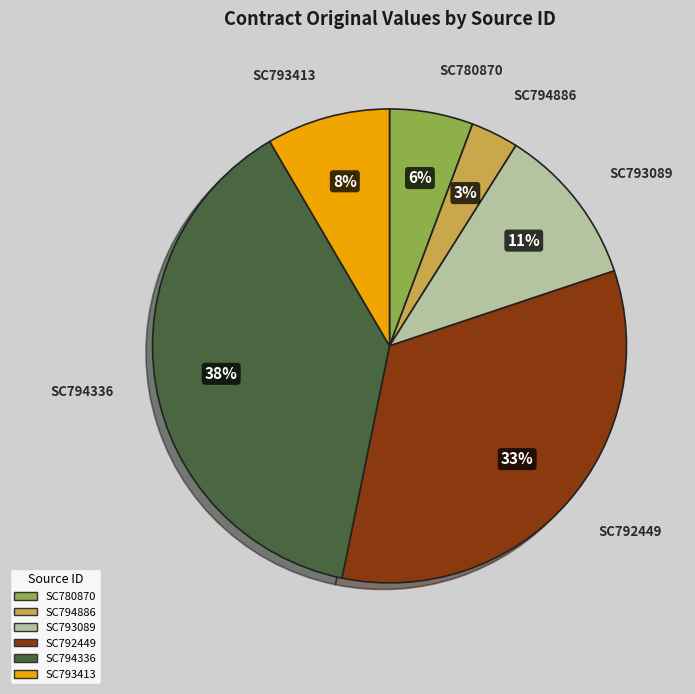

Count the number of slices in the pie.

6